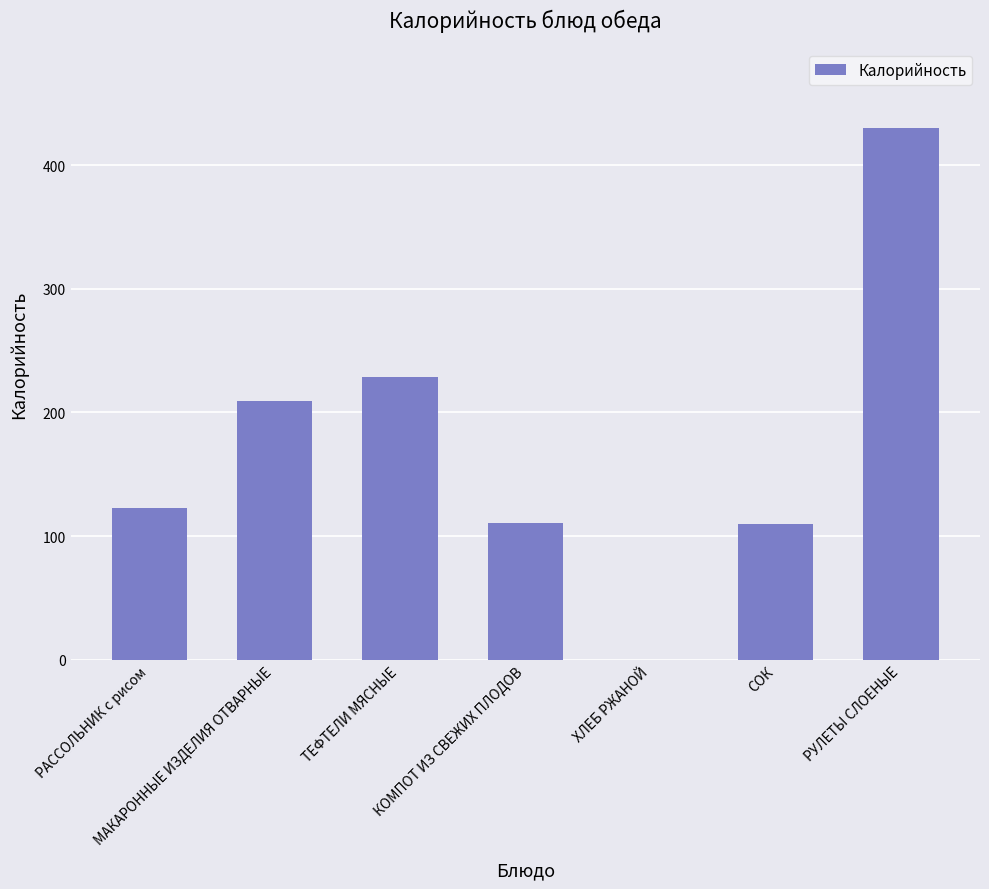

Which has a higher value, РАССОЛЬНИК с рисом or СОК?

РАССОЛЬНИК с рисом